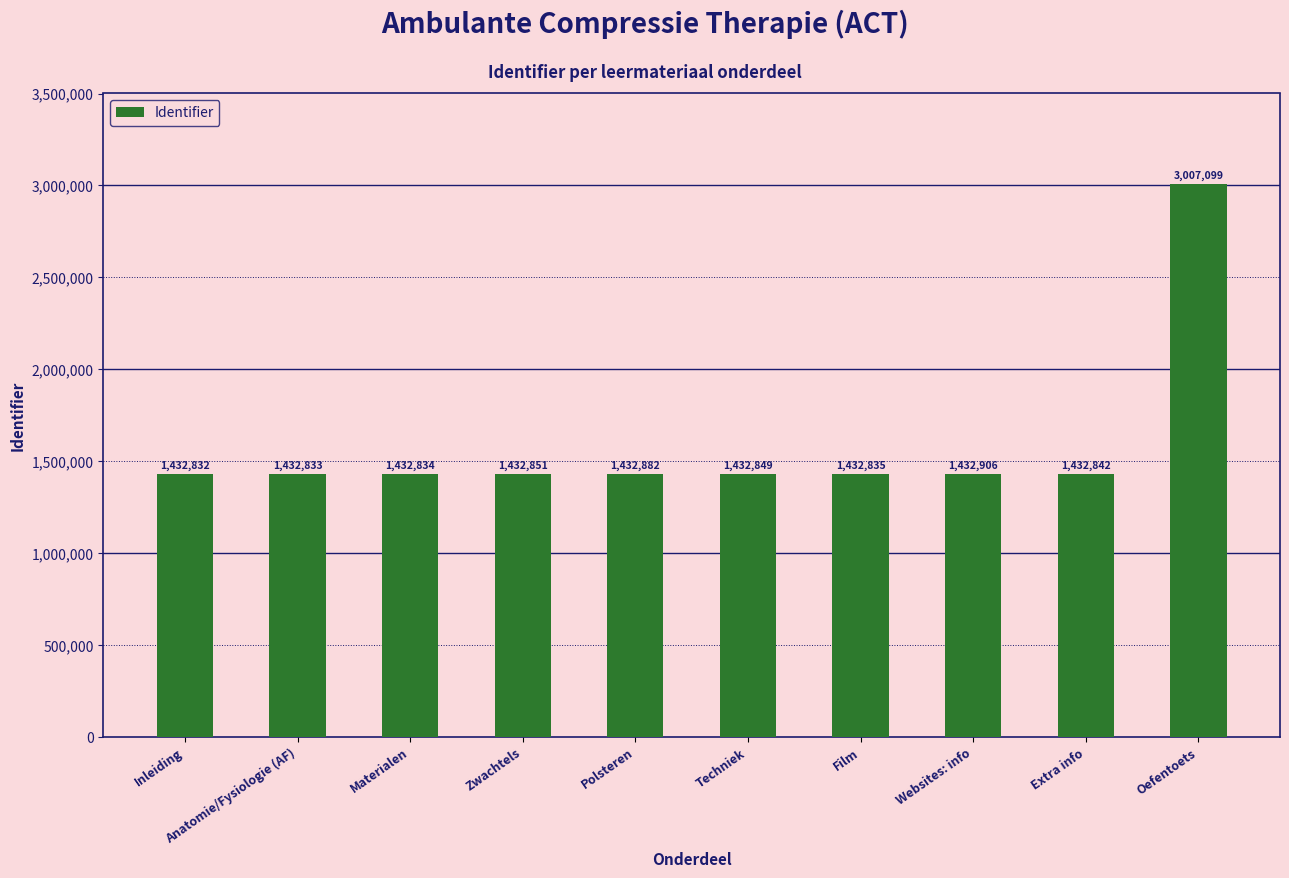

The value at Techniek is 1432849. True or false?

True